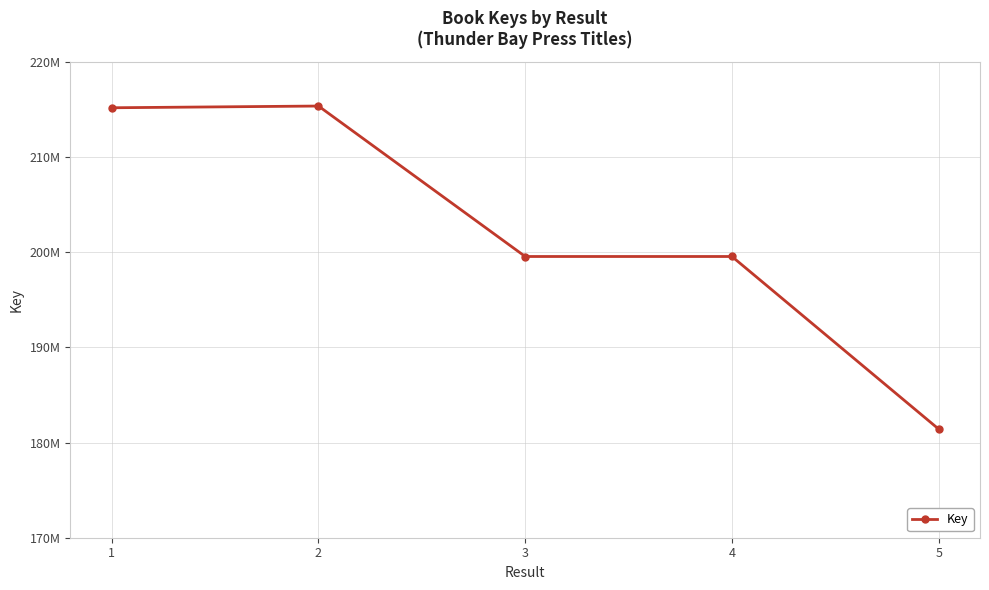

At which label is the value closest to 198401045?

3